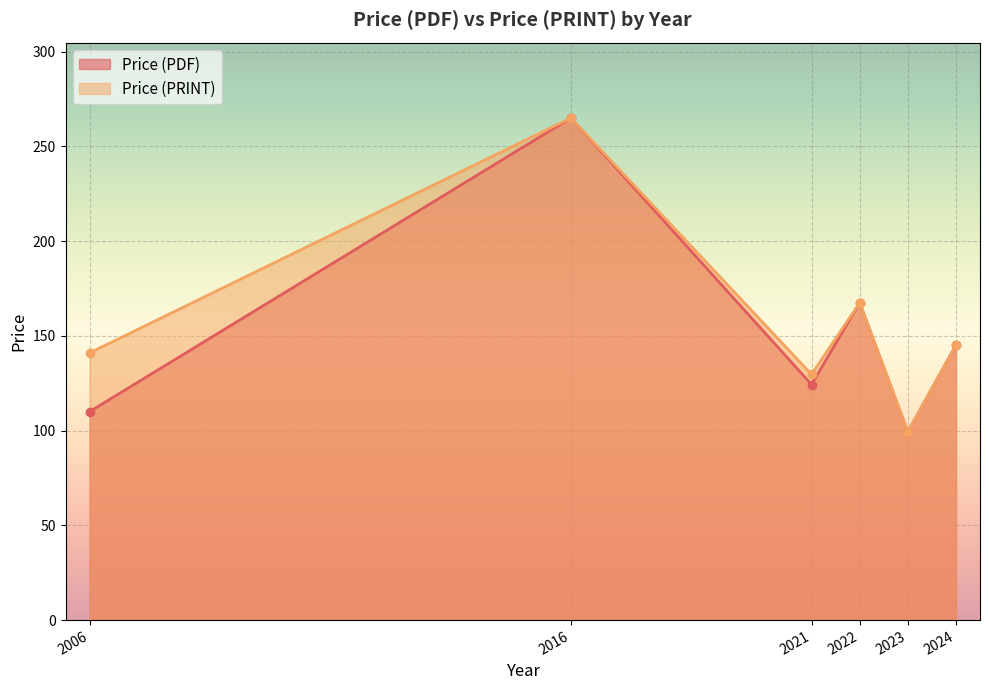

In Price (PRINT), how many points are lower than both neighbors (excluding endpoints)?

2